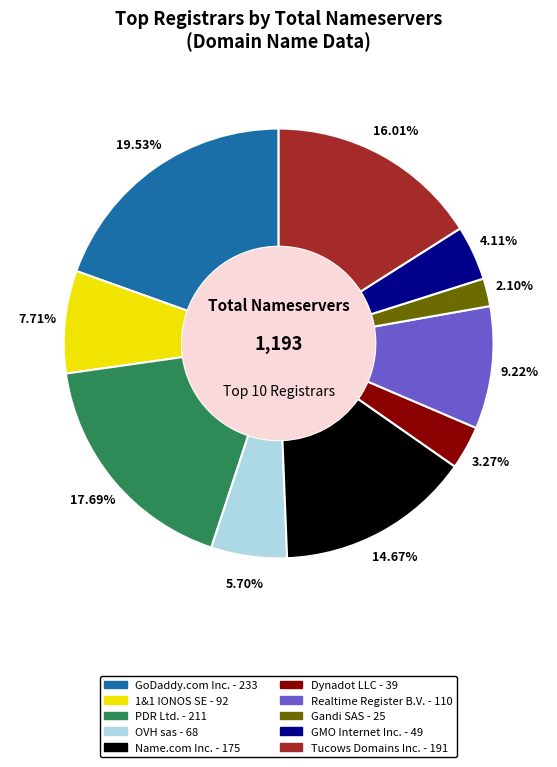

Does any single category account for the majority?

No